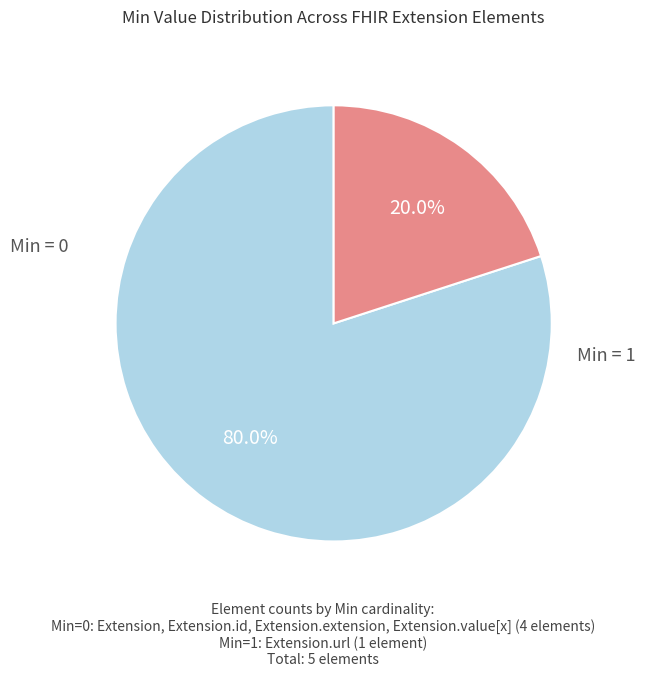

How many slices are in this pie chart?

2